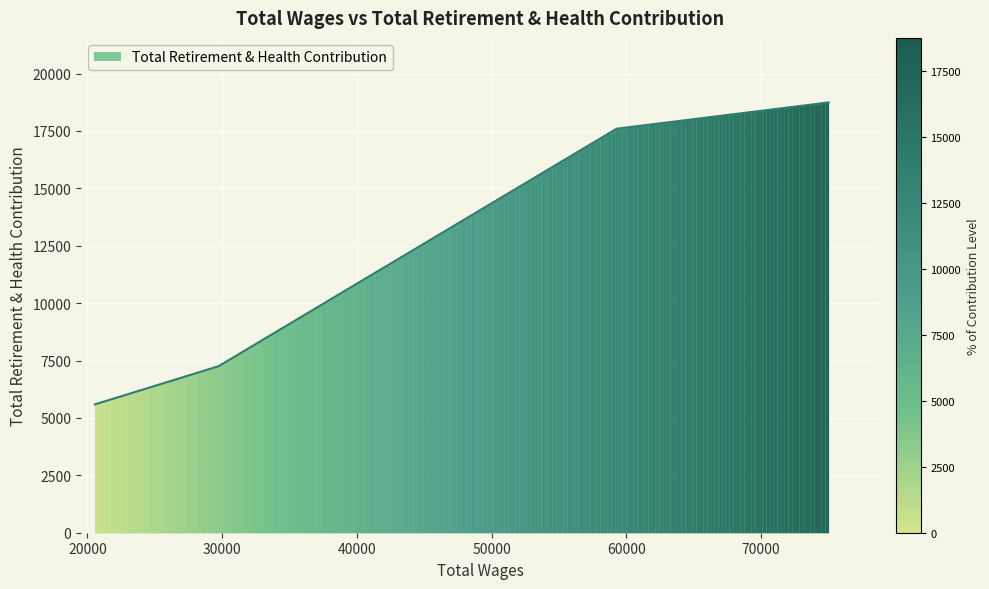

How many categories are shown in the chart?

4